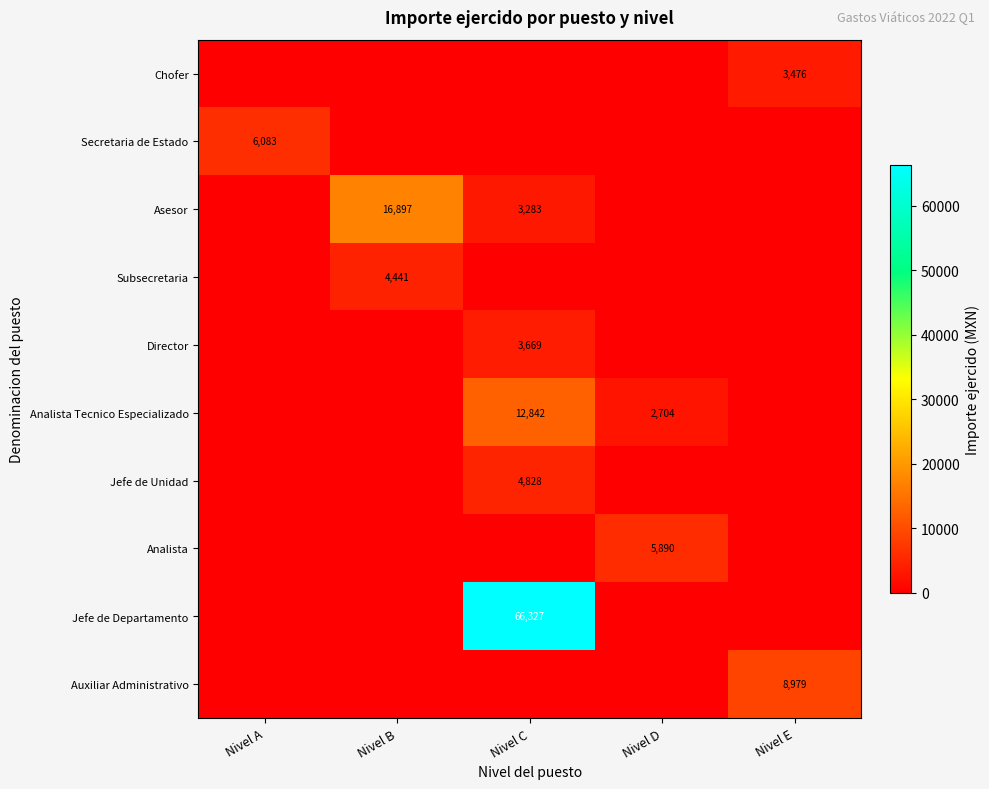

True or false: Analista Tecnico Especializado has a value of 2704 at Nivel D.

True